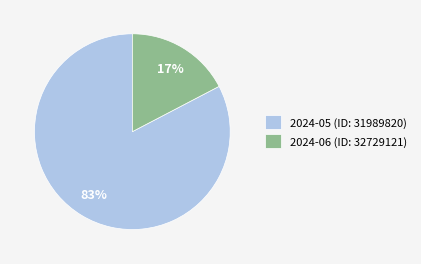

Does any single category account for the majority?

Yes